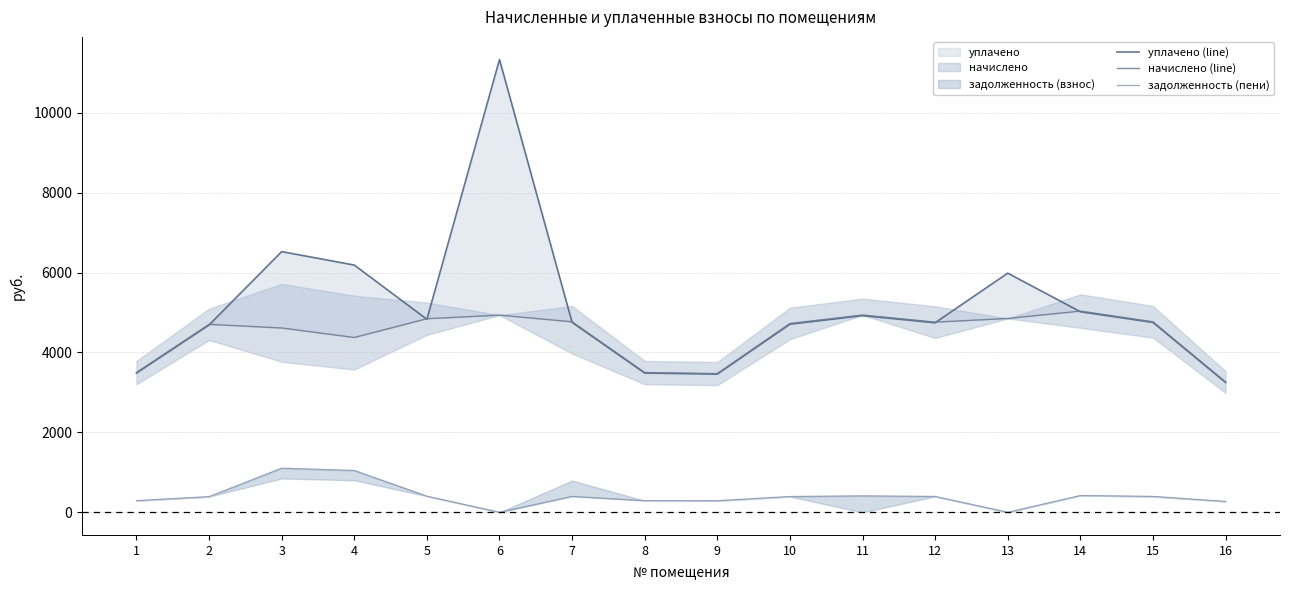

Does the chart display data point markers on the line(s)?

No